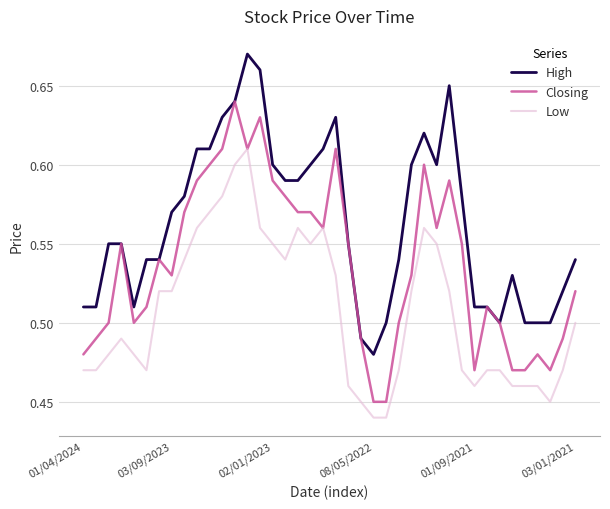

Which series has the largest total across all categories?

High